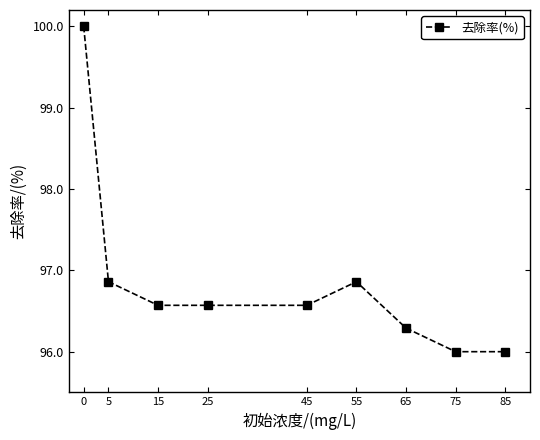

What is the smallest value displayed?

96.0